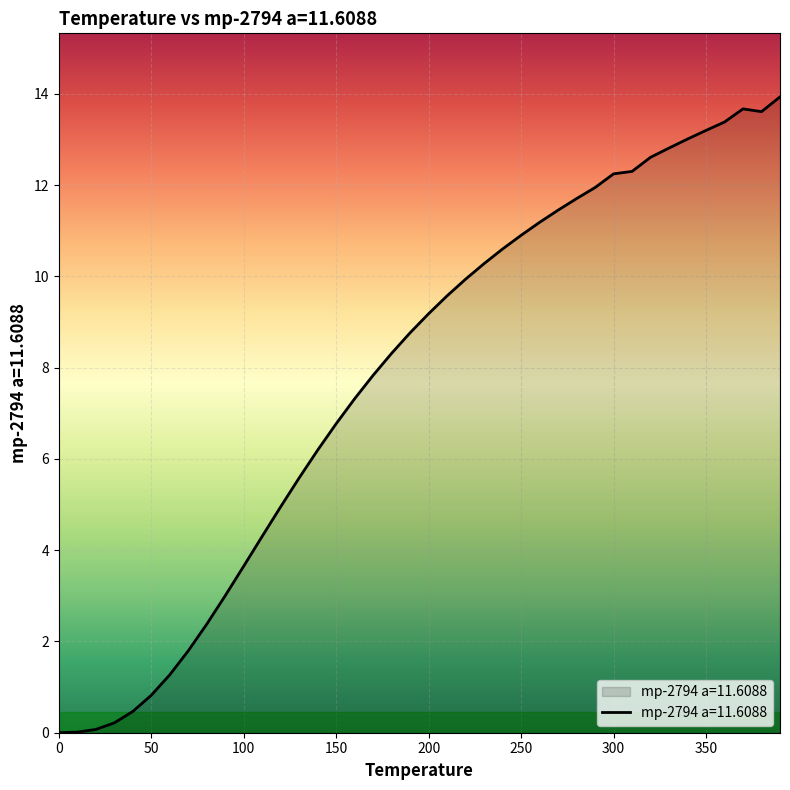

What is the difference between the maximum and minimum values?

13.9